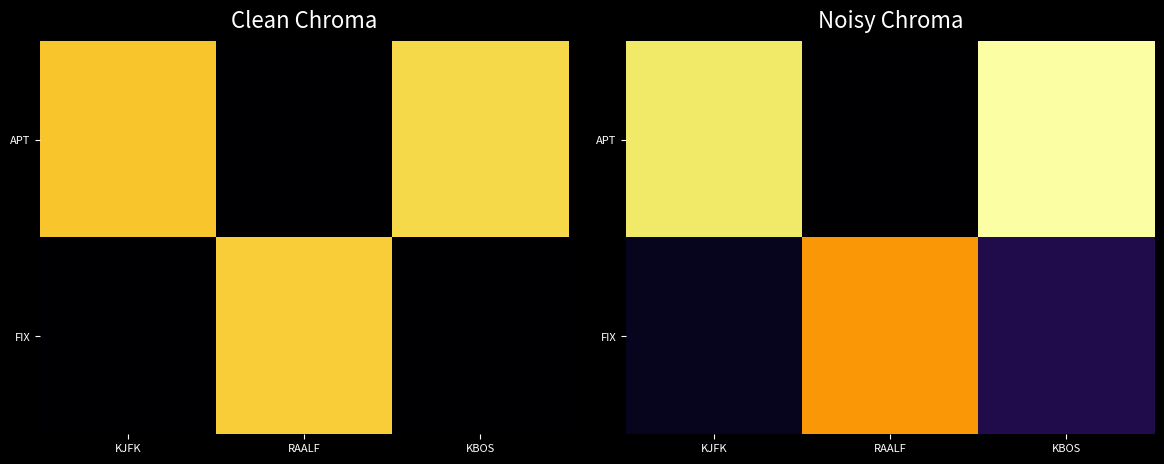

At how many categories does at least one series exceed 2?

3